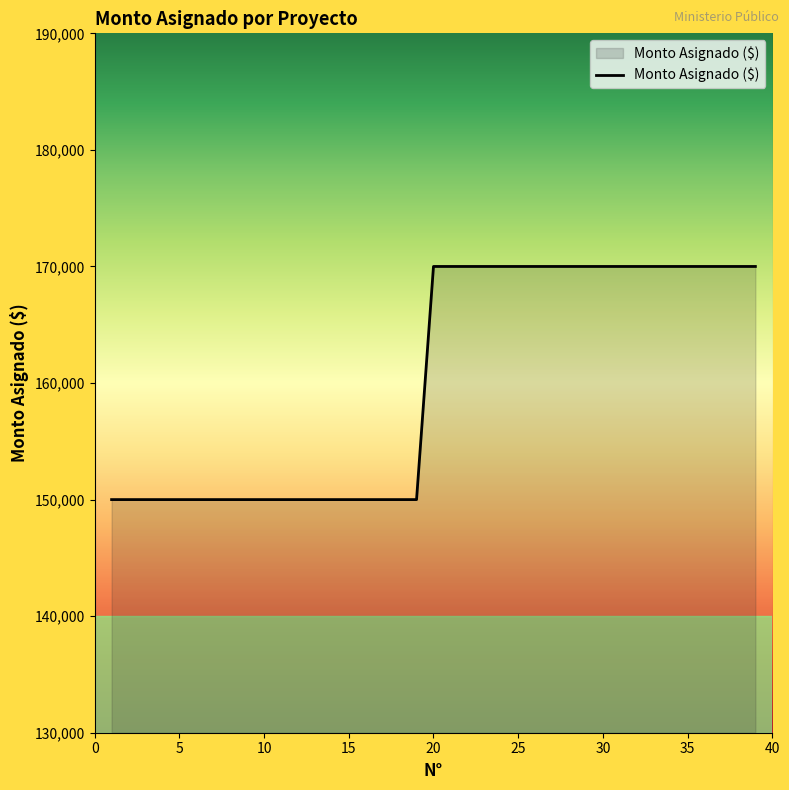

What is the greatest value displayed?

170000